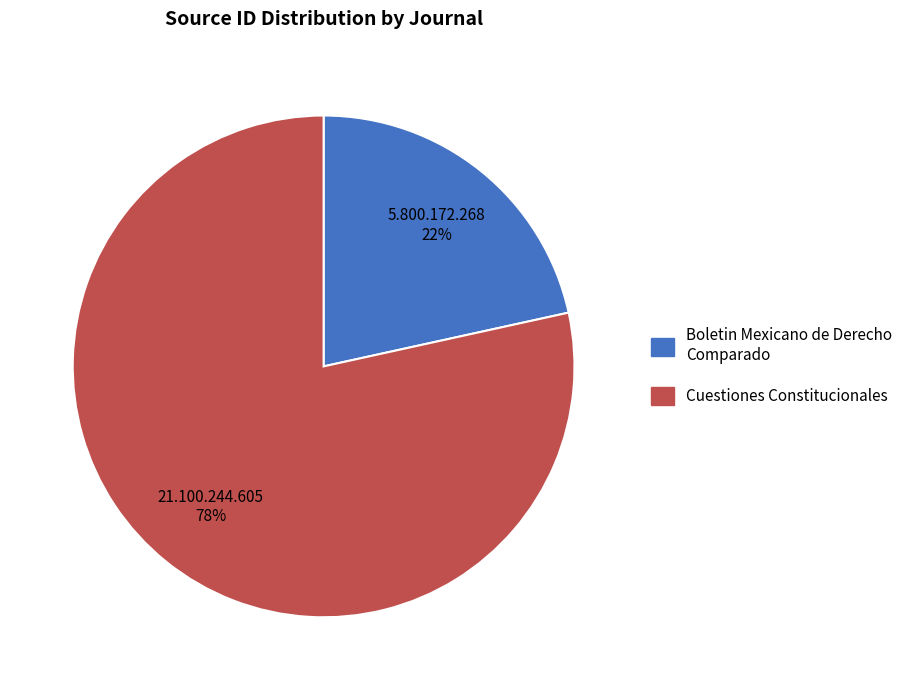

How many segments does this pie chart have?

2